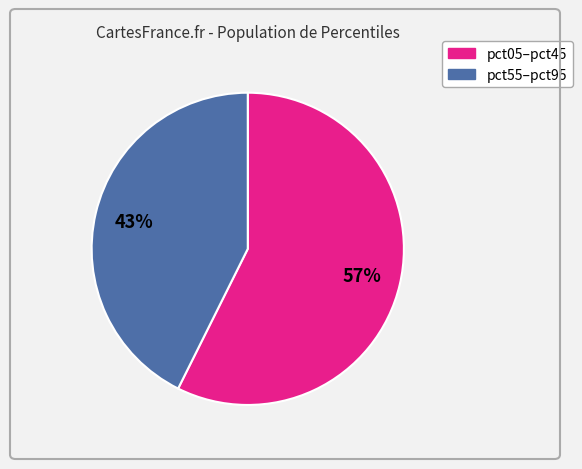

To the nearest percent, what is the average slice percentage?

50%